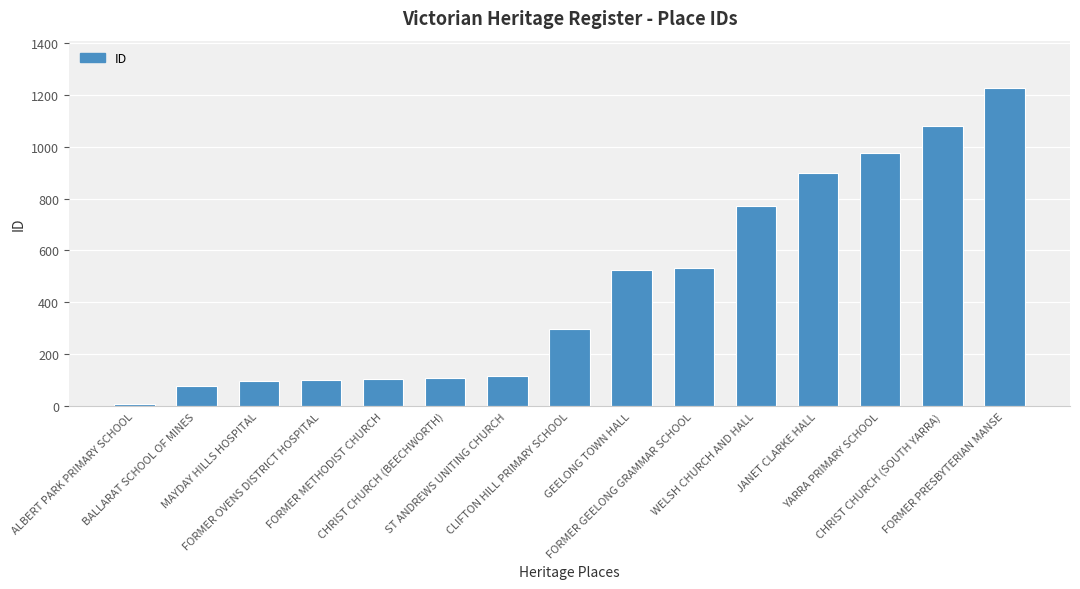

What position from the right is ST ANDREWS UNITING CHURCH?

9